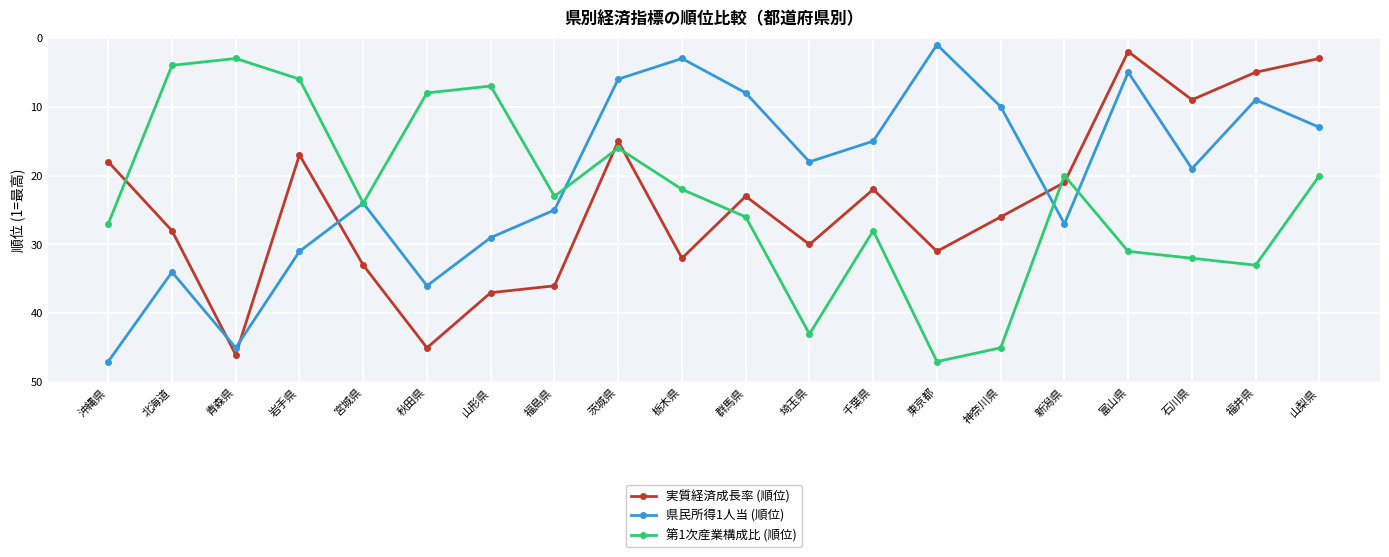

At 北海道, list the series in order from largest to smallest.

県民所得1人当 (順位), 実質経済成長率 (順位), 第1次産業構成比 (順位)